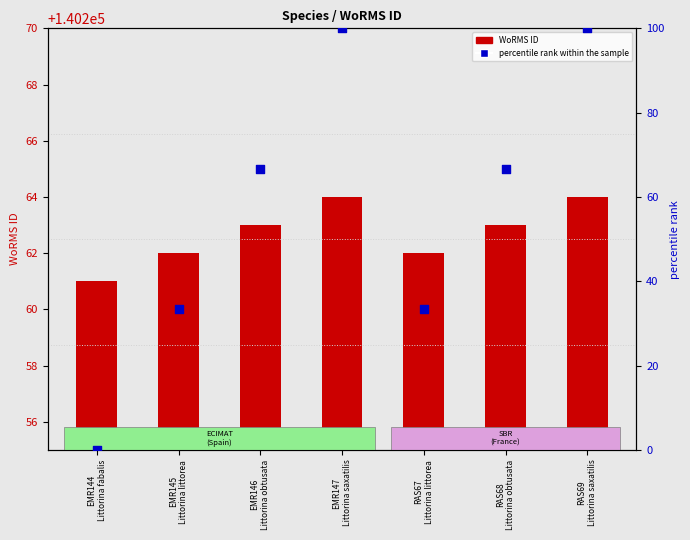

What are all the series names shown in the legend?

WoRMS ID, percentile rank within the sample